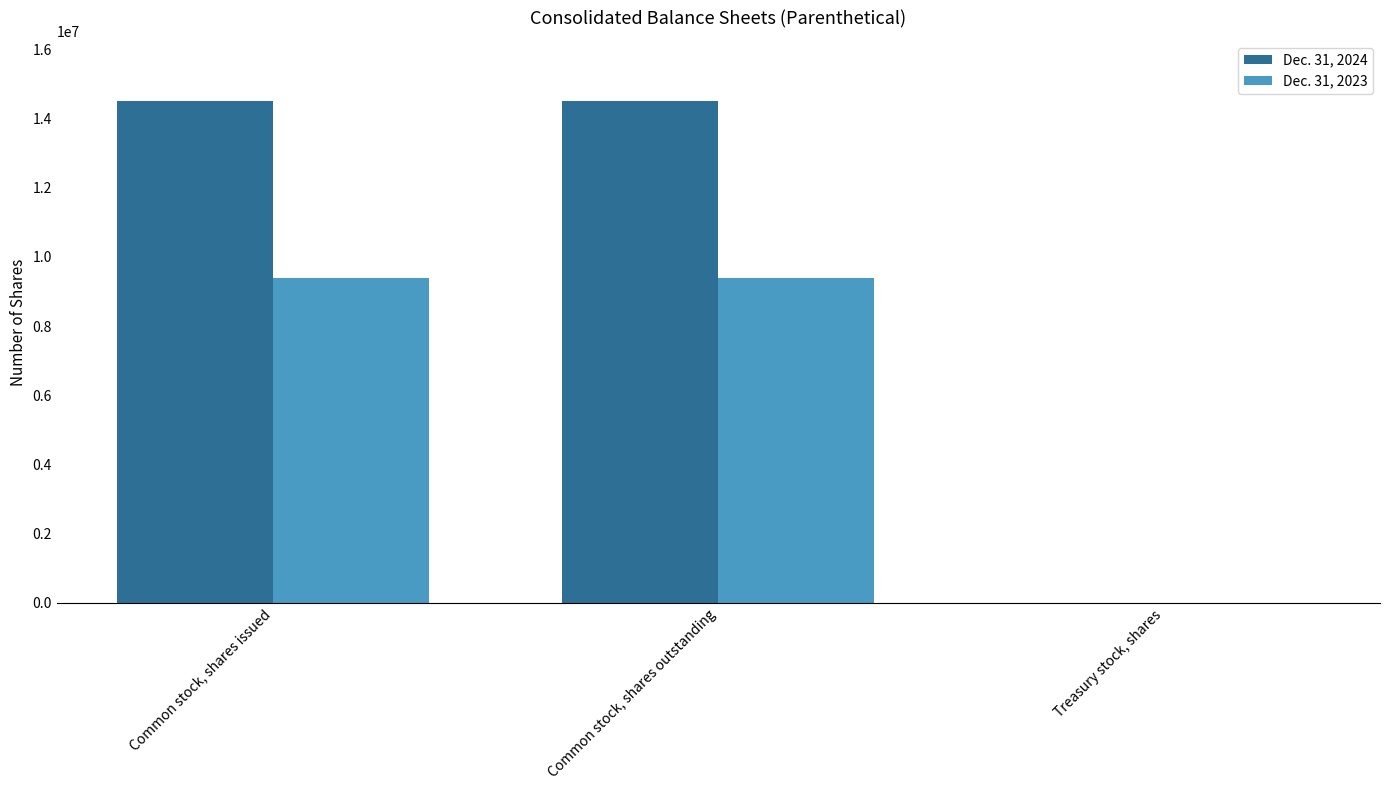

What is the sum of the Dec. 31, 2023 values at Treasury stock, shares and Common stock, shares outstanding?

9399811